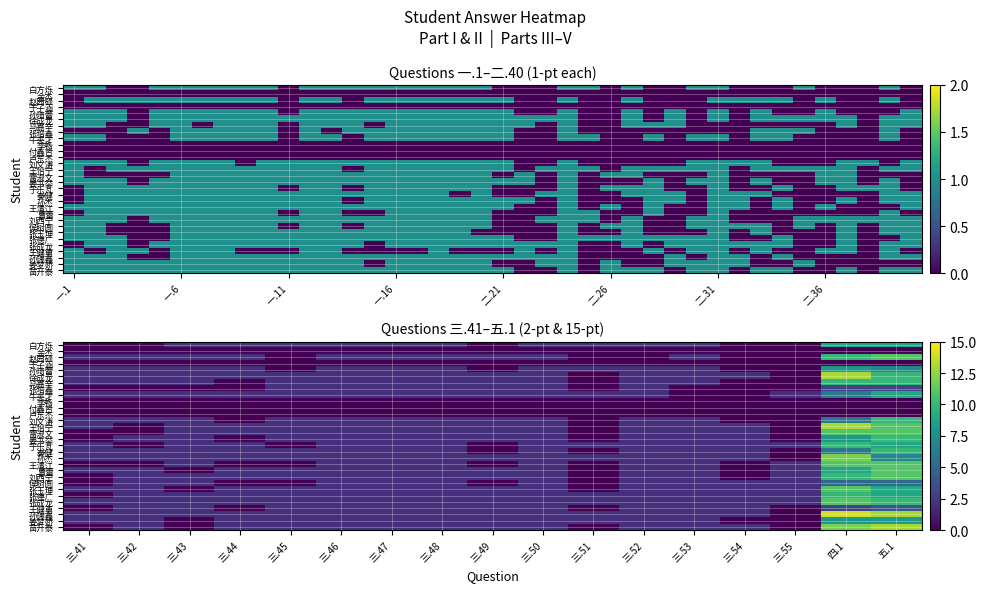

What is the total value across all series at 三.52?

48